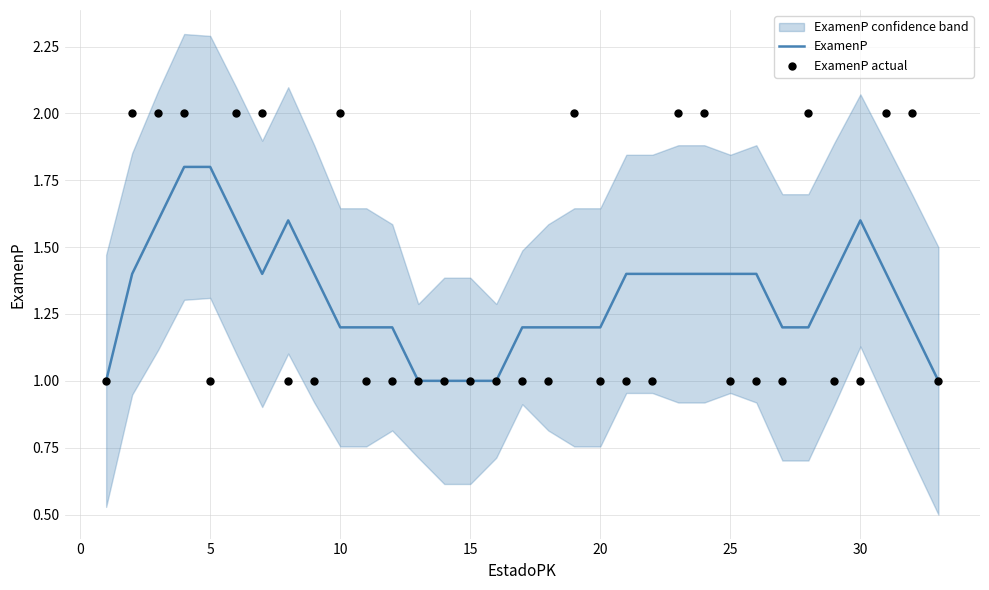

Which series contains the highest Y value?

ExamenP actual